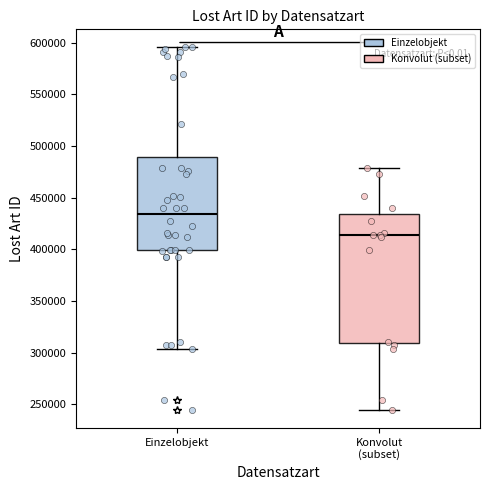

Where is the upper edge of the box for Konvolut (subset) on the y-axis? The values are not printed on the chart, so give them approximately, as read against the axis.

435000